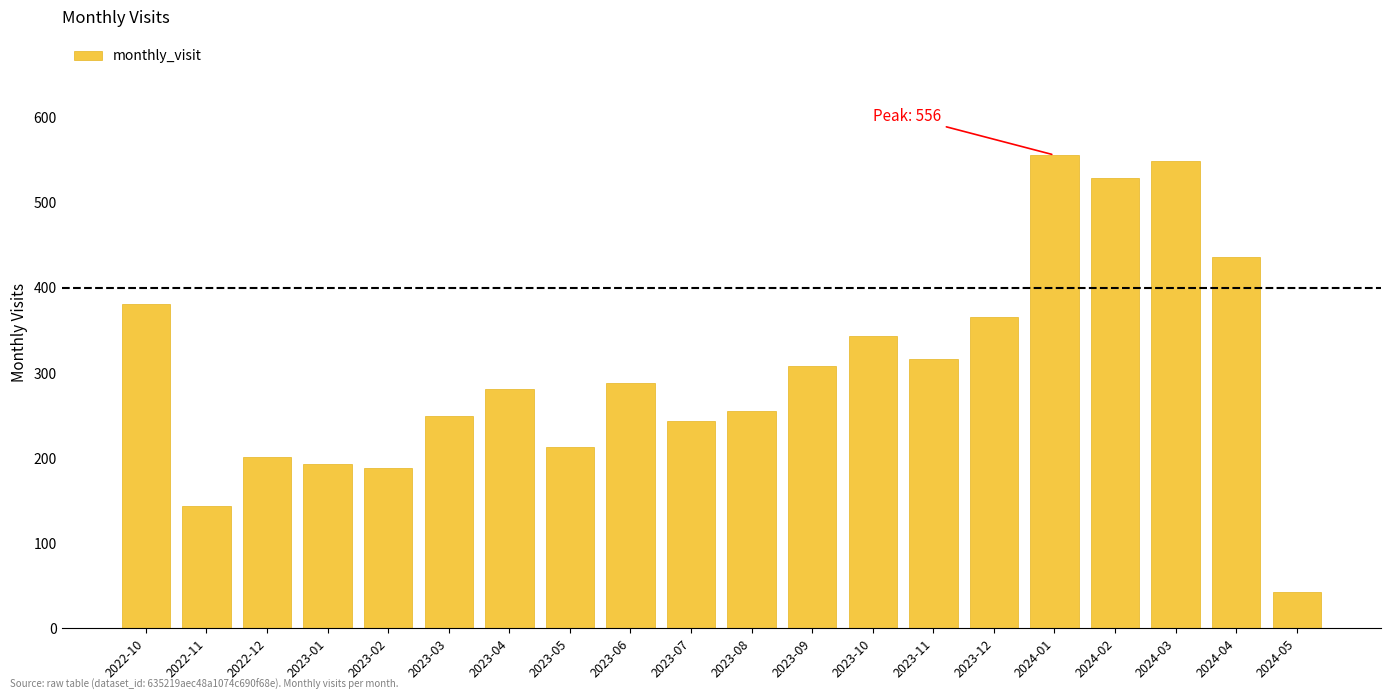

Reading left to right, what are all the values shown in this chart?

381	144	201	193	188	249	281	213	288	244	255	308	343	316	366	556	529	549	436	42